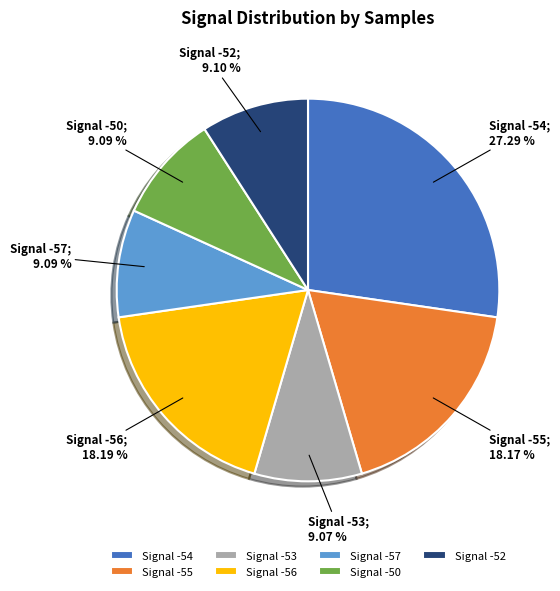

Does any single category account for the majority?

No